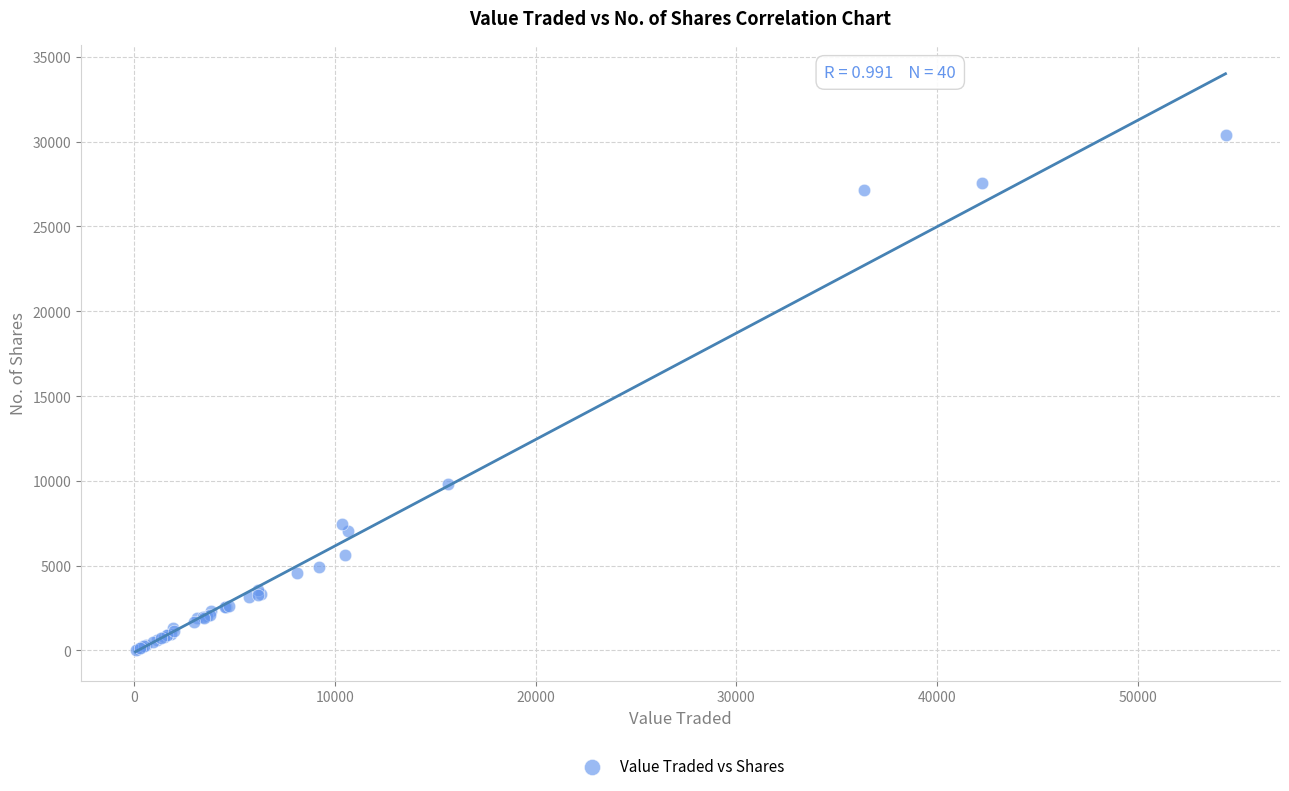

What Y value in the scatter plot is closest to 15210?

9823